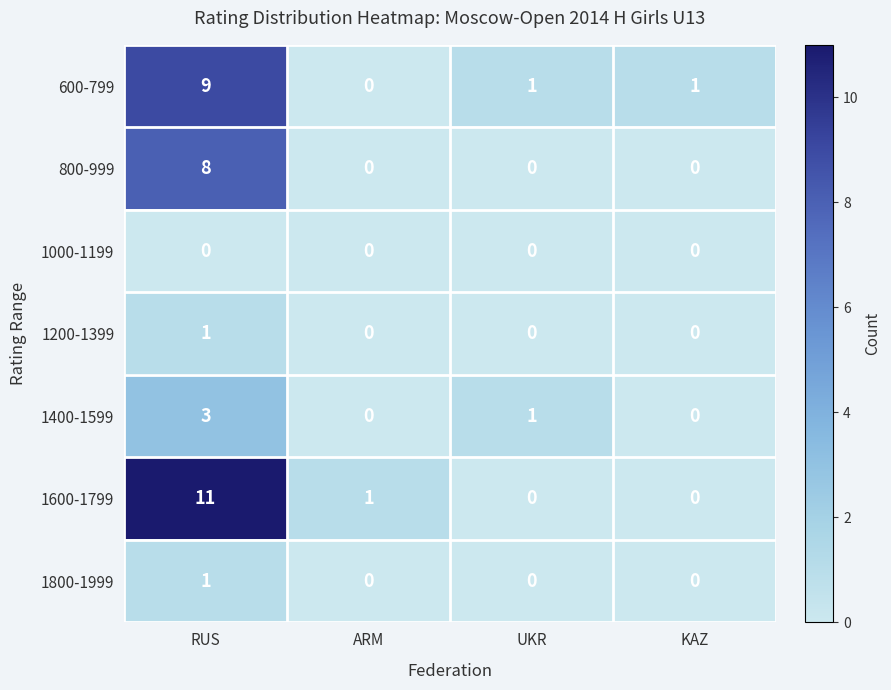

Reading left to right, extract all data points from this chart.

600-799: RUS=9	ARM=0	UKR=1	KAZ=1
800-999: RUS=8	ARM=0	UKR=0	KAZ=0
1000-1199: RUS=0	ARM=0	UKR=0	KAZ=0
1200-1399: RUS=1	ARM=0	UKR=0	KAZ=0
1400-1599: RUS=3	ARM=0	UKR=1	KAZ=0
1600-1799: RUS=11	ARM=1	UKR=0	KAZ=0
1800-1999: RUS=1	ARM=0	UKR=0	KAZ=0